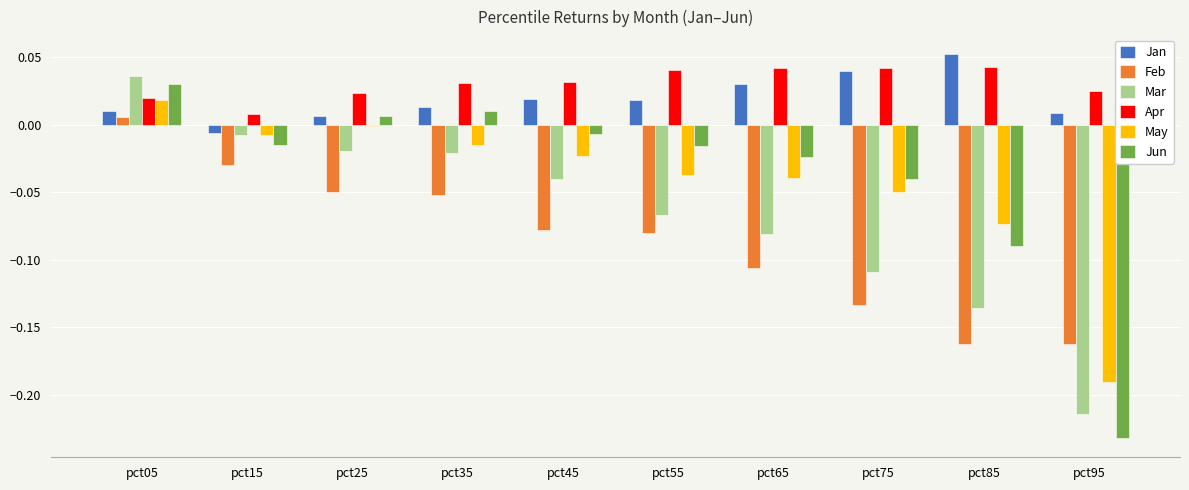

Rank the series at pct55 from highest to lowest value.

Apr, Jan, Jun, May, Mar, Feb